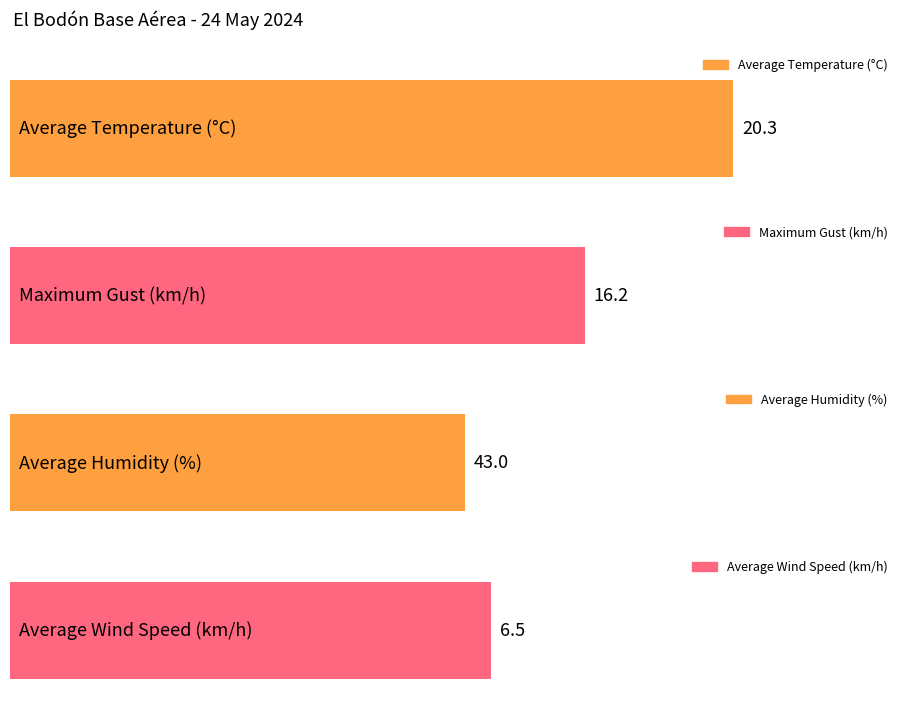

The Temperature (°C) series shows 34.5 at 19:00. True or false?

False